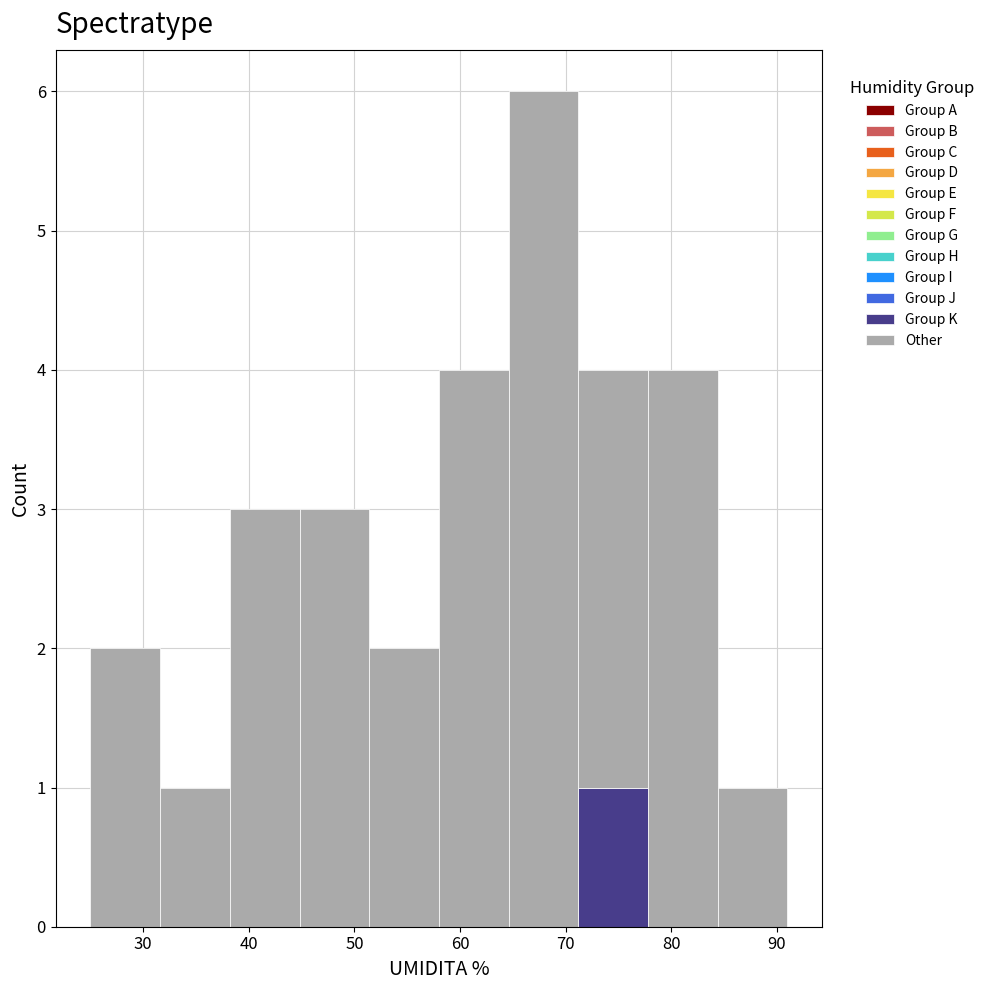

Reading left to right, transcribe this chart: for each stacked bar, give the range it covers on the x-axis and its total height. Neither the bar edges nor the heights are printed on the chart, so give them approximately, as read against the axes.

25.0 to 31.6: 2
31.6 to 38.2: 1
38.2 to 44.8: 3
44.8 to 51.4: 3
51.4 to 58.0: 2
58.0 to 64.6: 4
64.6 to 71.2: 6
71.2 to 77.8: 4
77.8 to 84.4: 4
84.4 to 91.0: 1